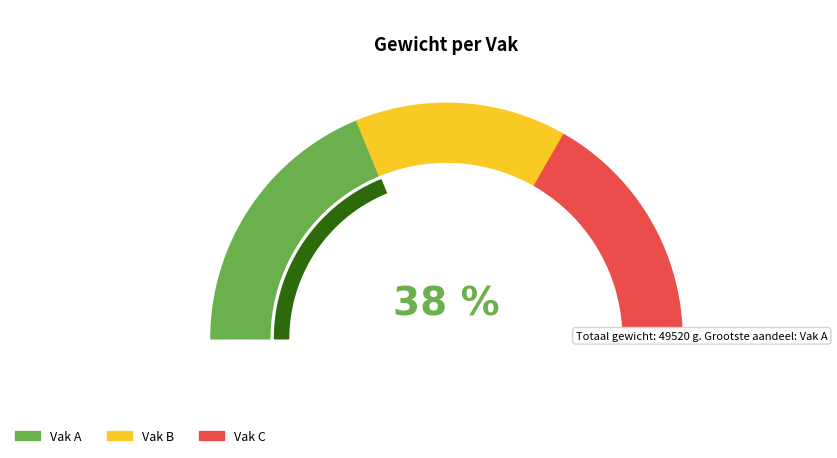

To the nearest percent, what is the combined percentage of Vak C and Vak A?

71%